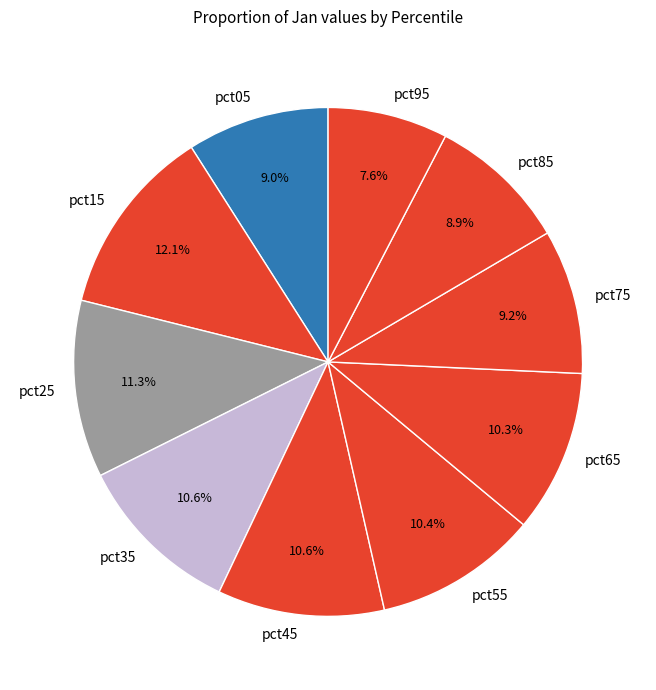

Do pct25 and pct75 together represent more than half of the pie?

No